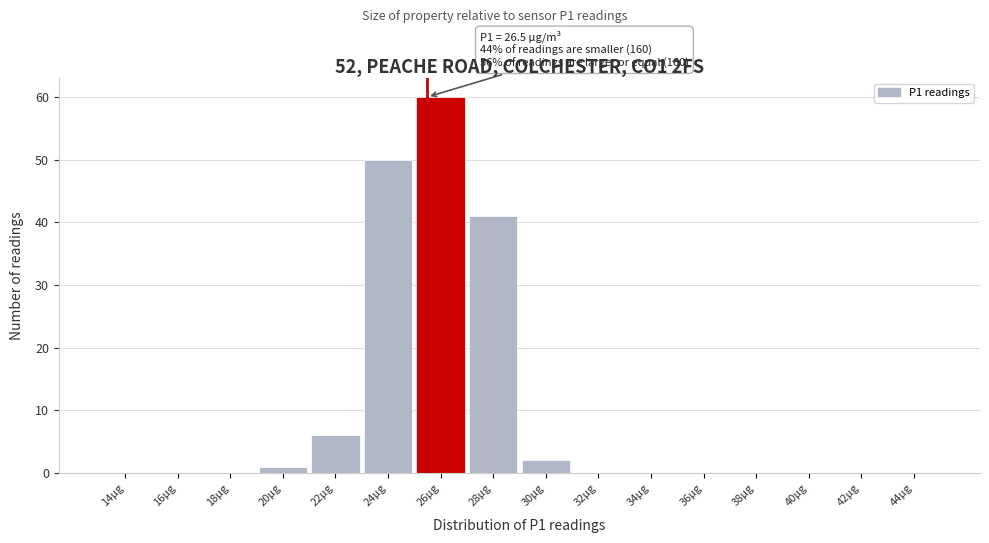

Reading left to right, extract all data points from this chart.

14μg=0	16μg=0	18μg=0	20μg=1	22μg=6	24μg=50	26μg=60	28μg=41	30μg=2	32μg=0	34μg=0	36μg=0	38μg=0	40μg=0	42μg=0	44μg=0